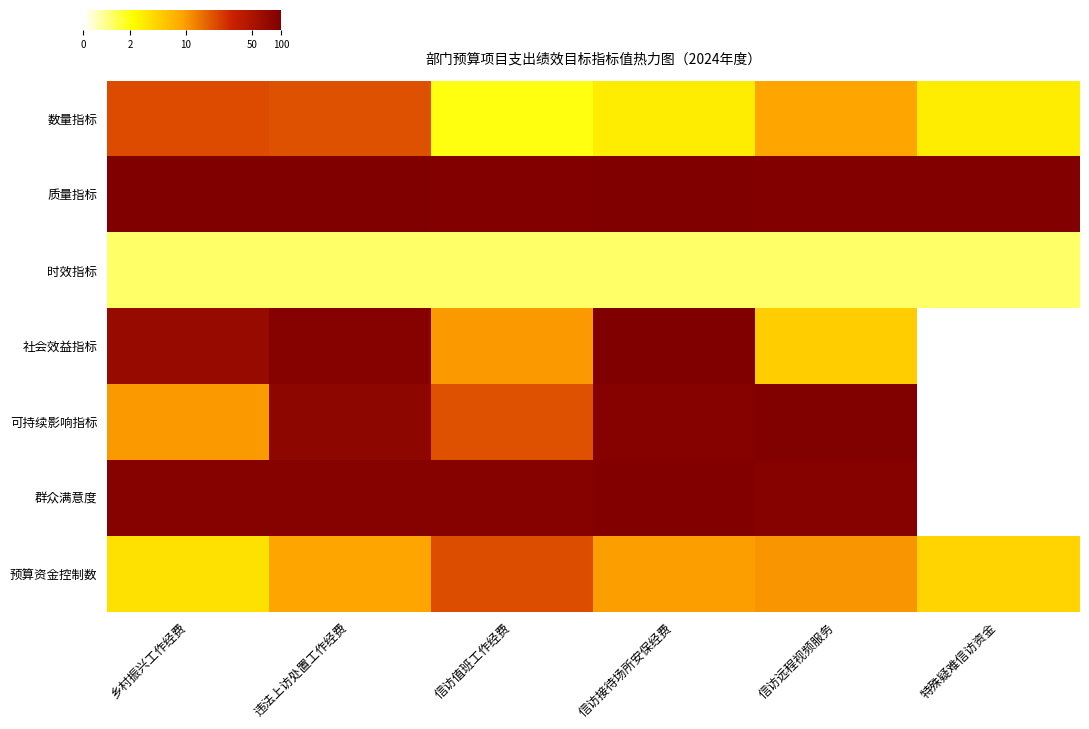

At which category does the chart reach its minimum across all series?

特殊疑难信访资金